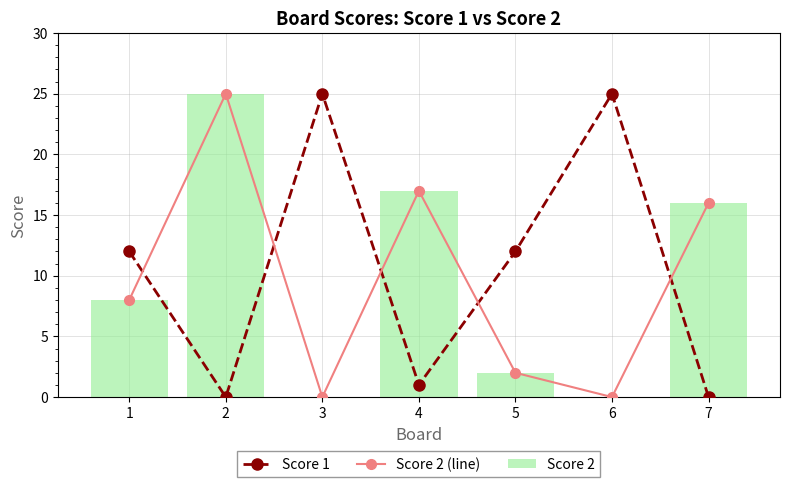

Where is Score 2 (line) nearest to the value 12?

1